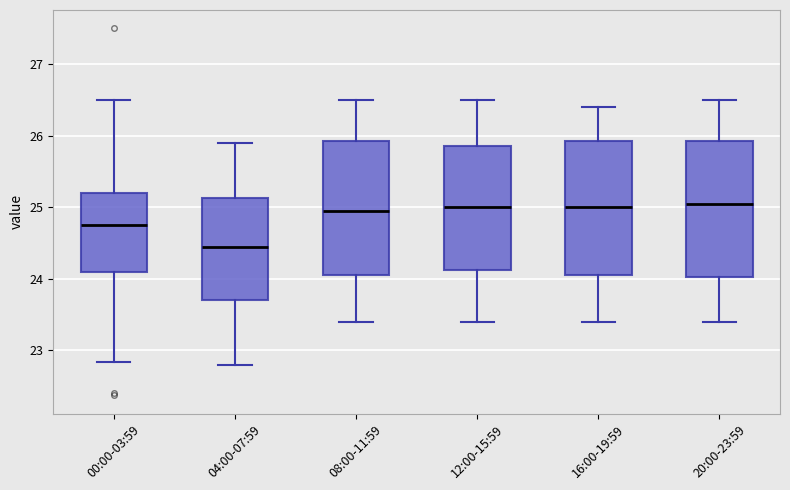

Which box has the lowest median line?

04:00-07:59